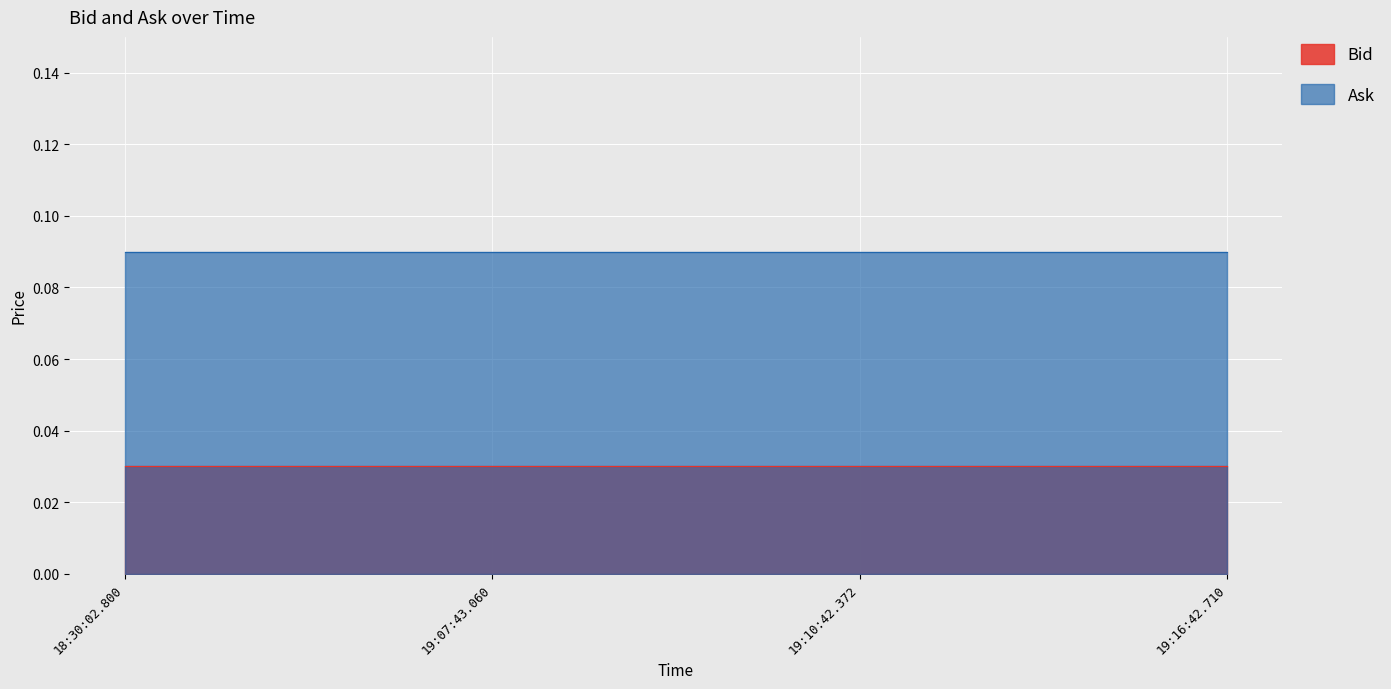

What is the spread (max minus min) of values at 18:30:02.800?

0.1